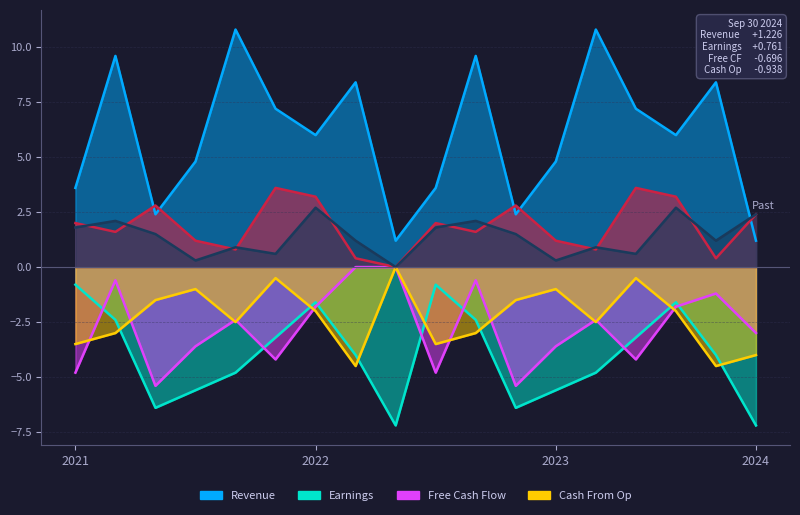

Does the chart display data point markers on the line(s)?

No